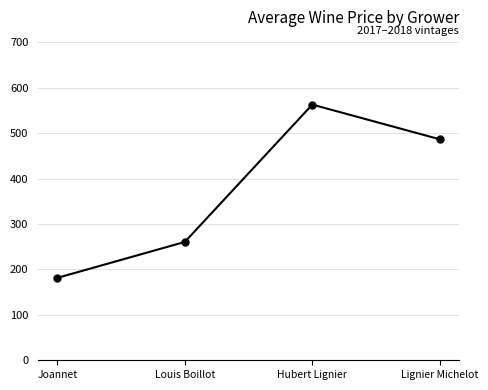

Rank the categories by value from highest to lowest.

Hubert Lignier, Lignier Michelot, Louis Boillot, Joannet